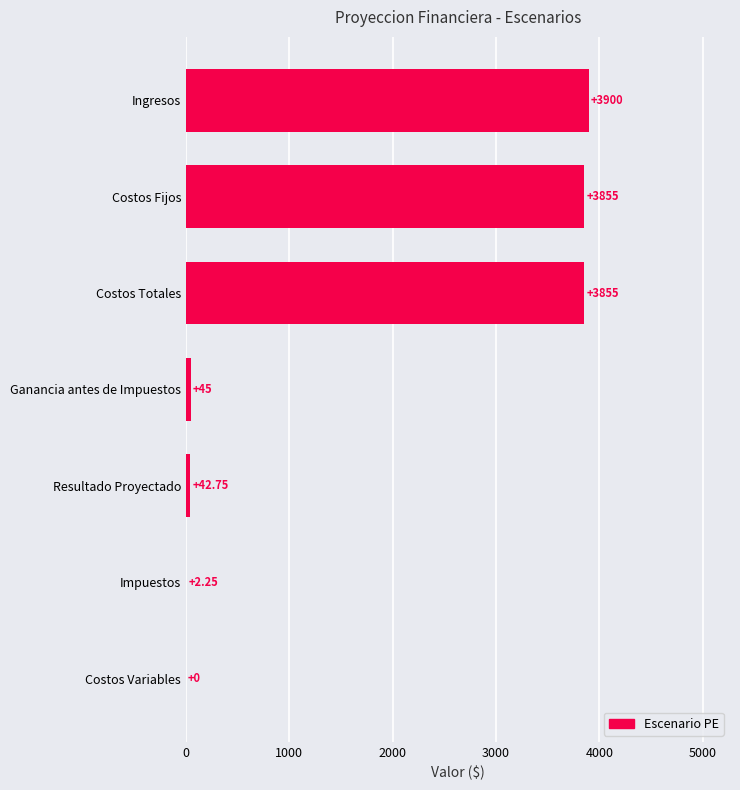

How many data points does each series have?

7